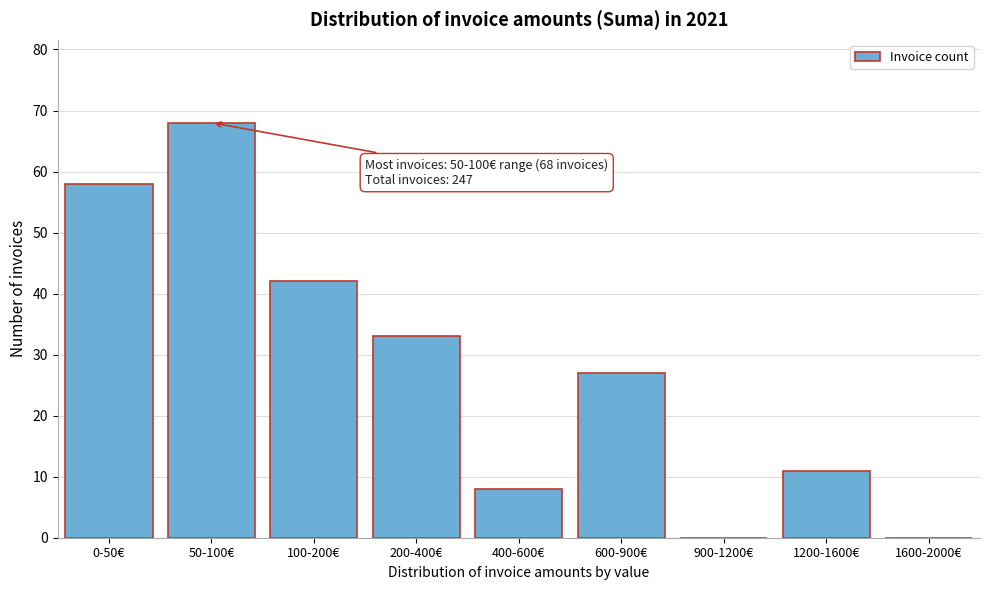

Reading left to right, list all the values displayed in this chart.

0-50€=58	50-100€=68	100-200€=42	200-400€=33	400-600€=8	600-900€=27	900-1200€=0	1200-1600€=11	1600-2000€=0